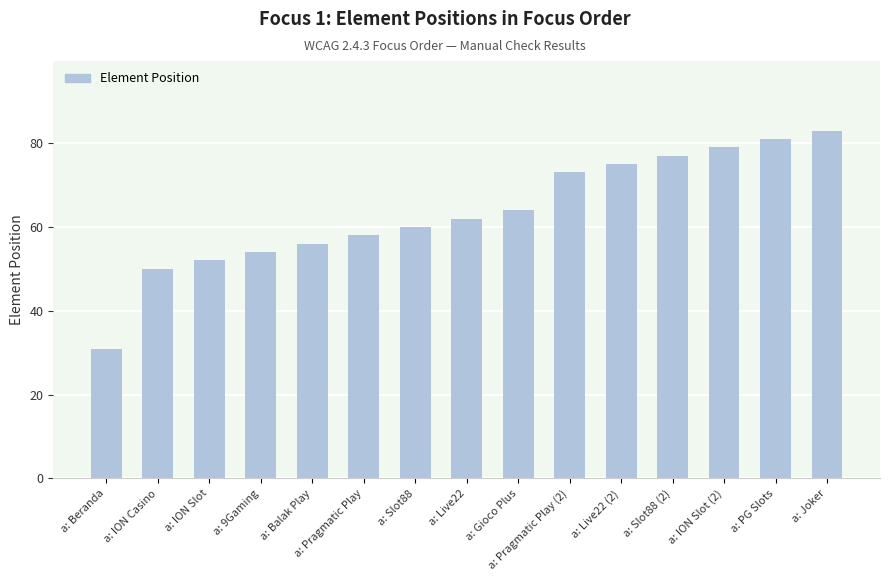

What is the approximate value at a: Joker?

83